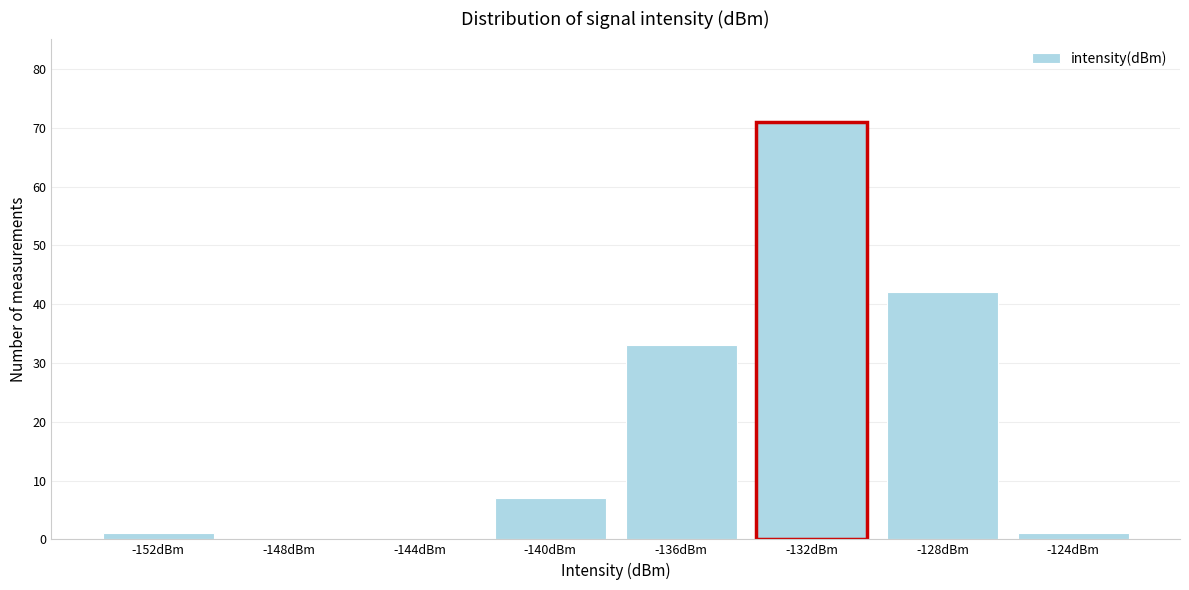

Reading right to left, list all the values displayed in this chart.

-124dBm=1	-128dBm=42	-132dBm=71	-136dBm=33	-140dBm=7	-144dBm=0	-148dBm=0	-152dBm=1